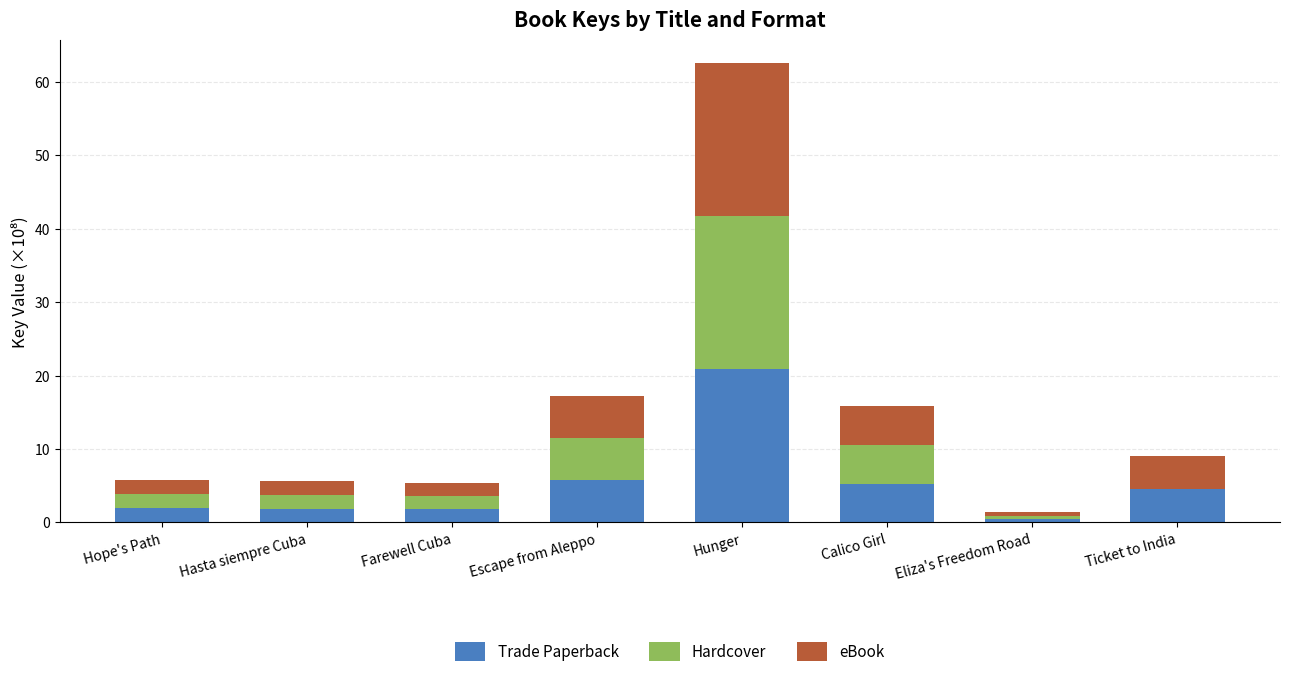

The Trade Paperback series shows 6.9 at Ticket to India. True or false?

False